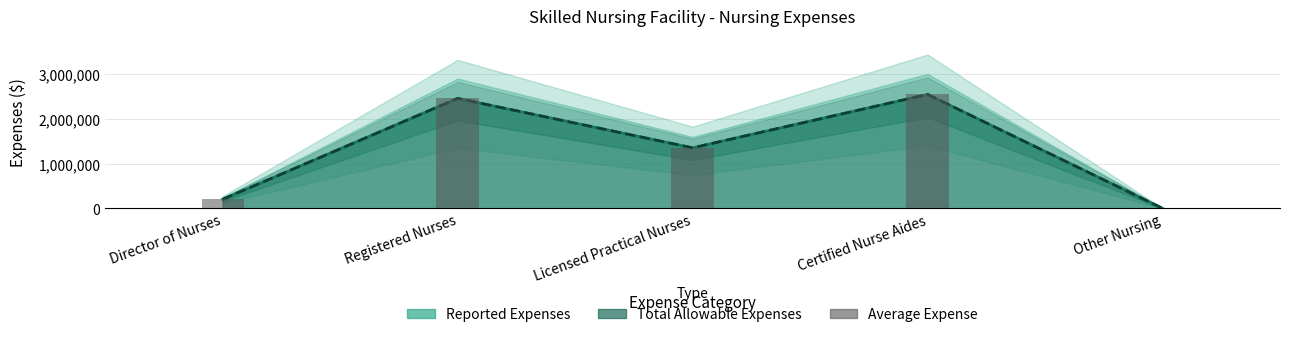

Does the chart contain stacked bars?

No